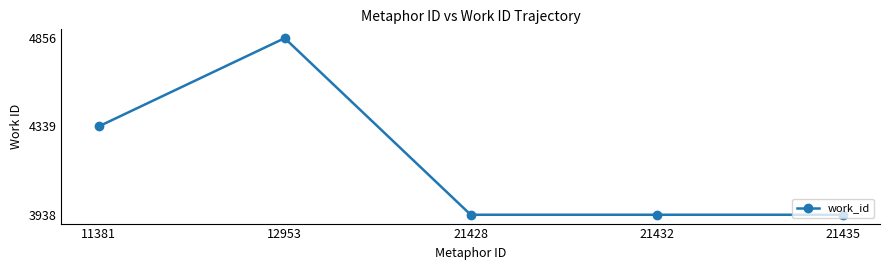

Is it true that the value at 21432 is 0?

True